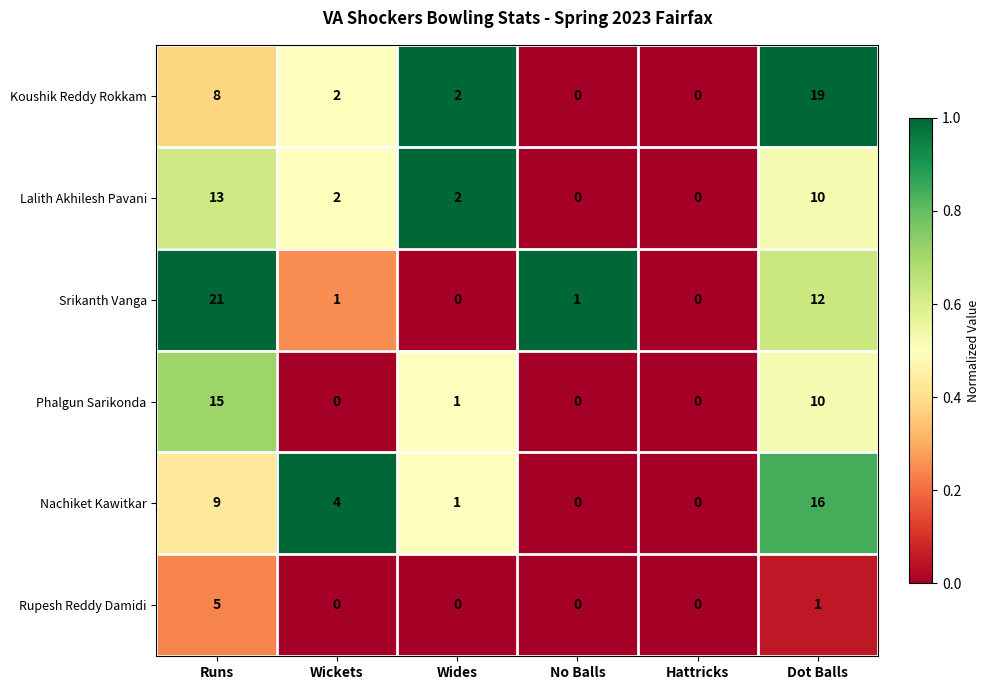

Which series has the widest spread of values?

Srikanth Vanga